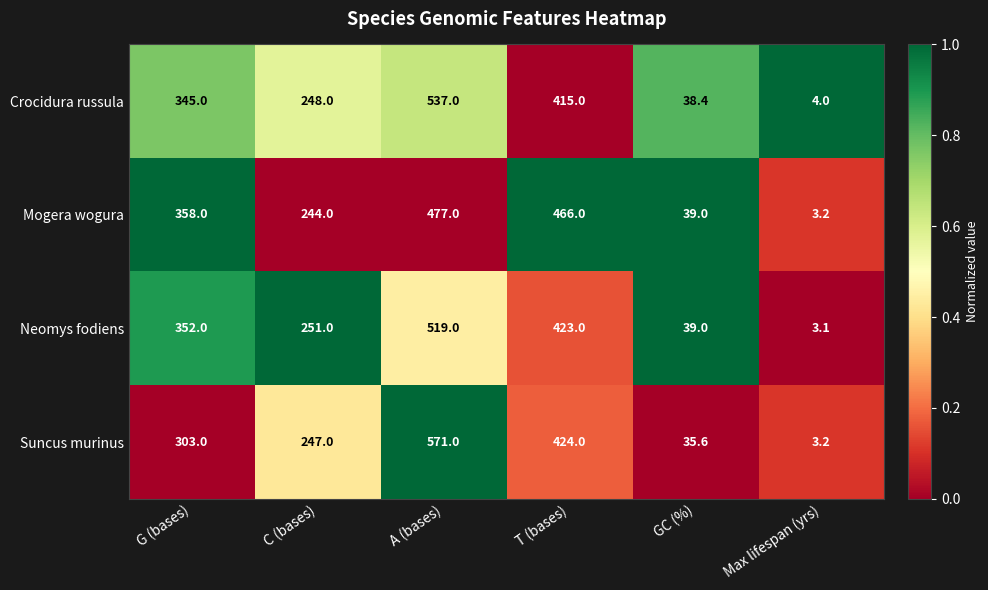

What is the total value across all series at G (bases)?

1358.0